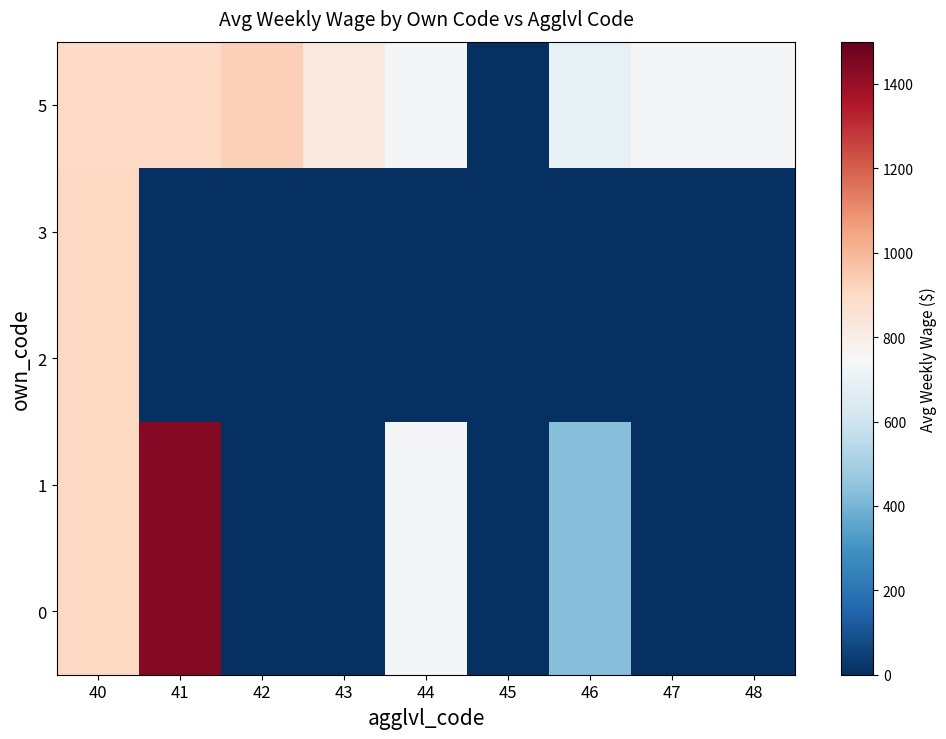

List the series in order of their peak value, lowest first.

2, 3, 5, 0, 1